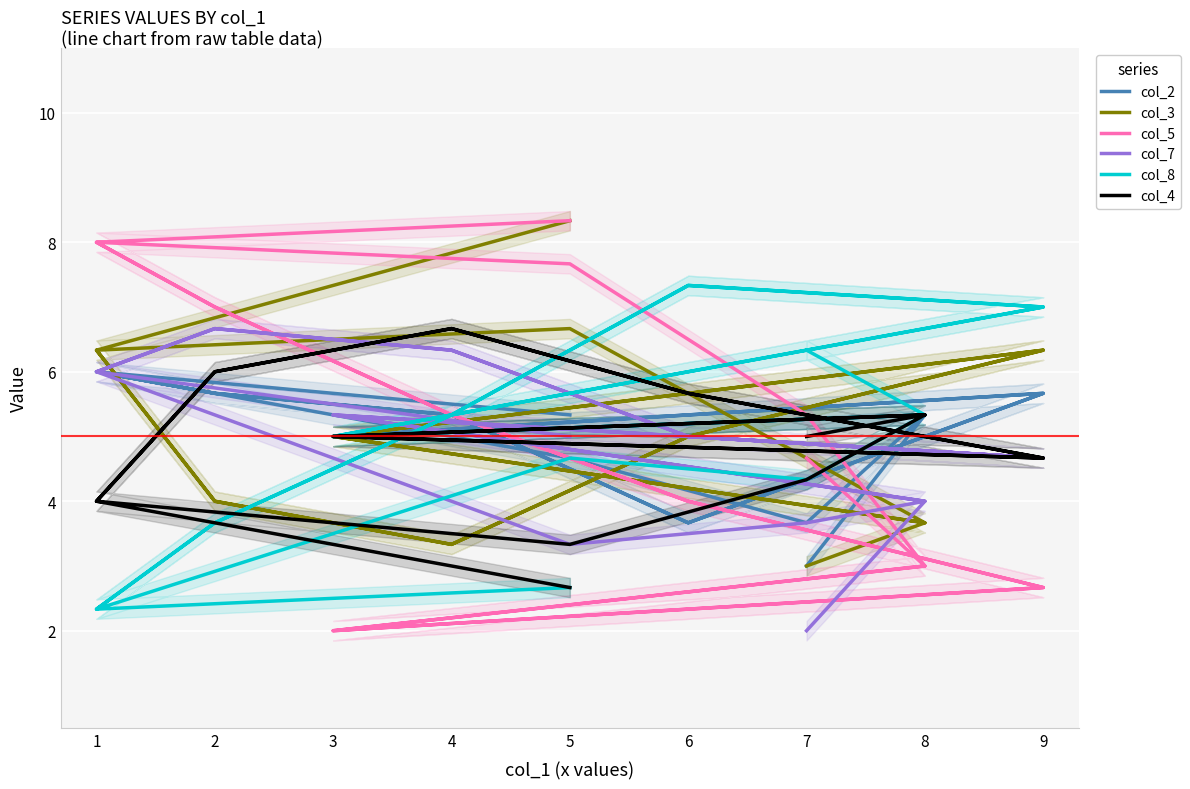

List the series in order of their peak value, highest first.

col_3, col_5, col_8, col_7, col_4, col_2